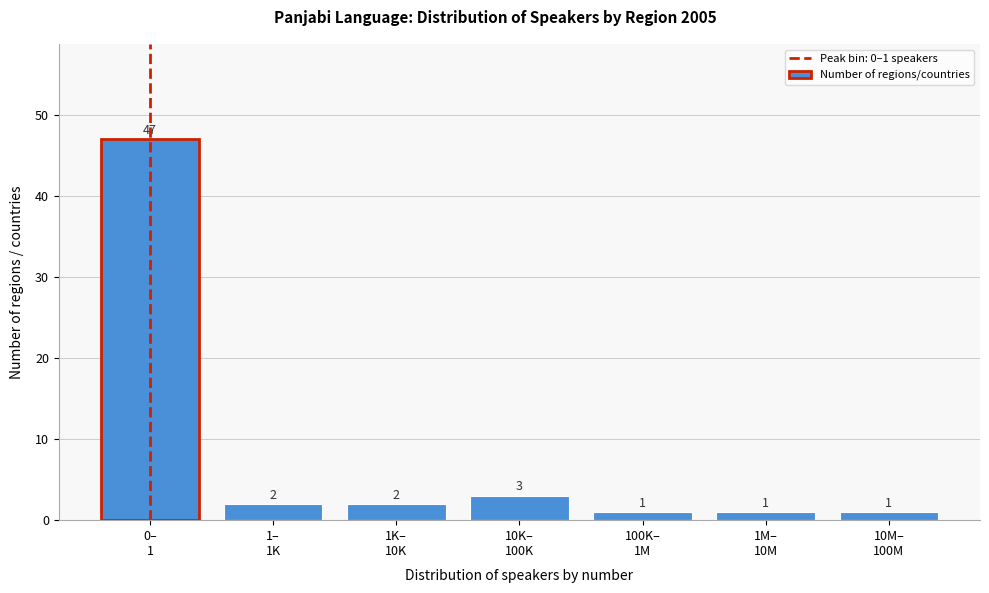

Reading left to right, transcribe all the data shown in this chart.

47	2	2	3	1	1	1